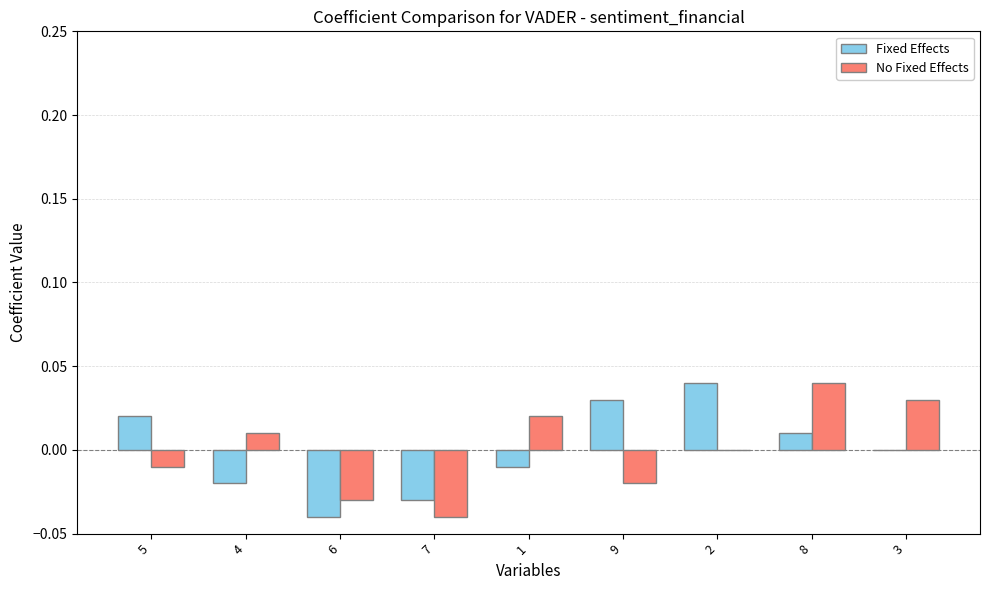

Is the value of Fixed Effects at 1 greater than the value of No Fixed Effects at 2?

No